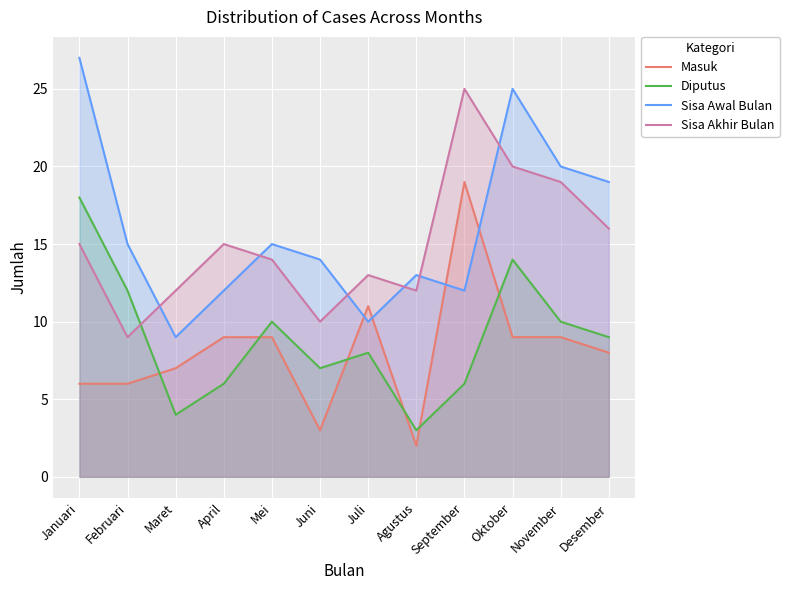

How many interior local peaks does the Sisa Awal Bulan series have?

3